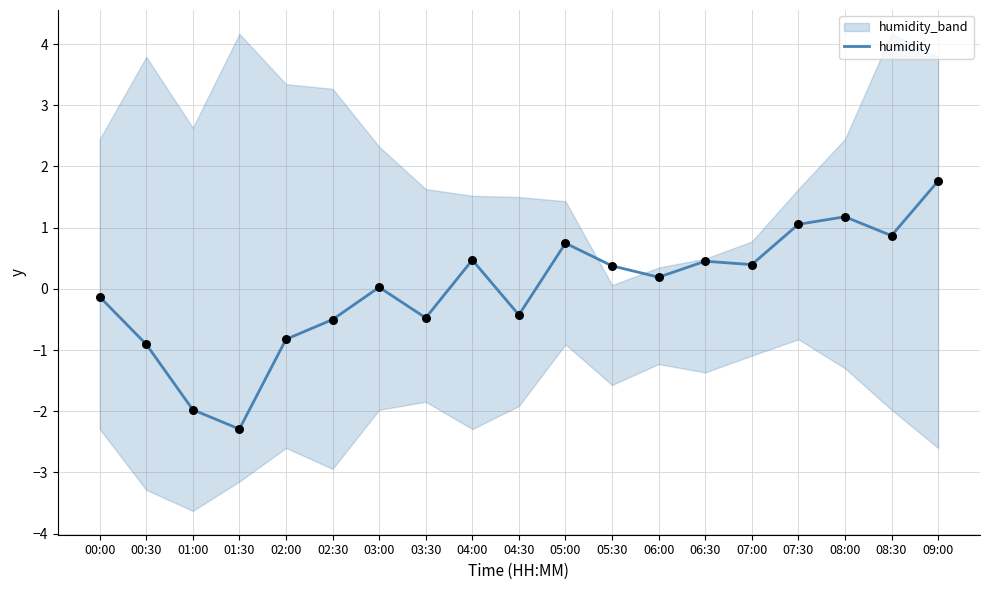

Which has a higher value, 06:00 or 05:00?

05:00